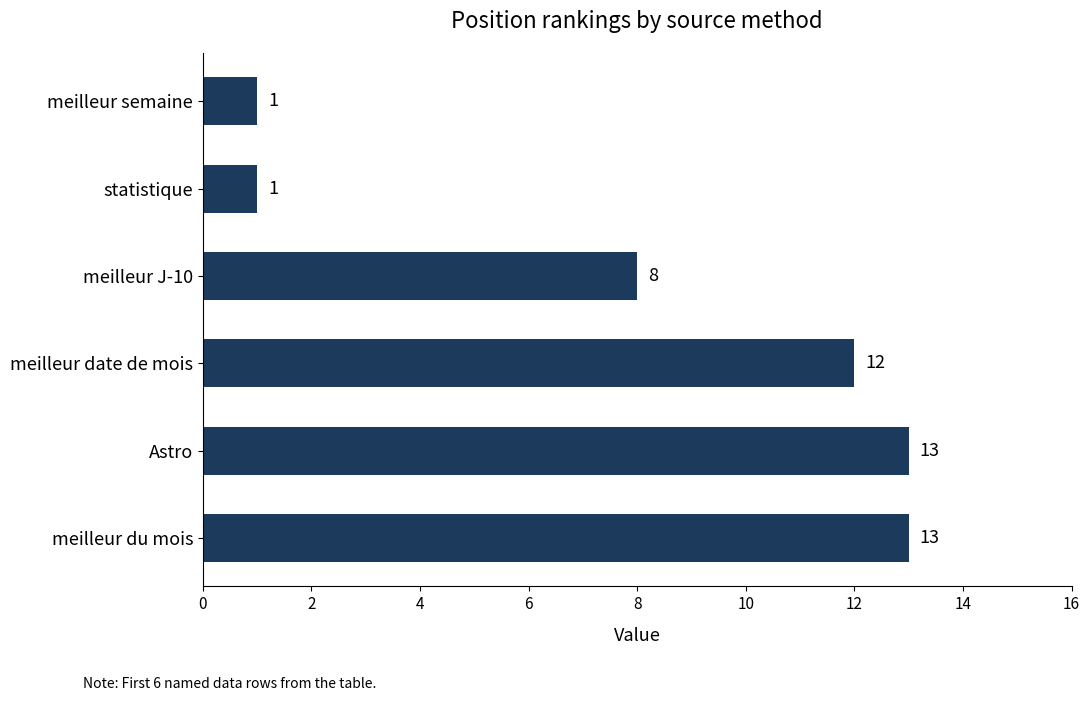

What is the difference between the maximum and minimum values?

12